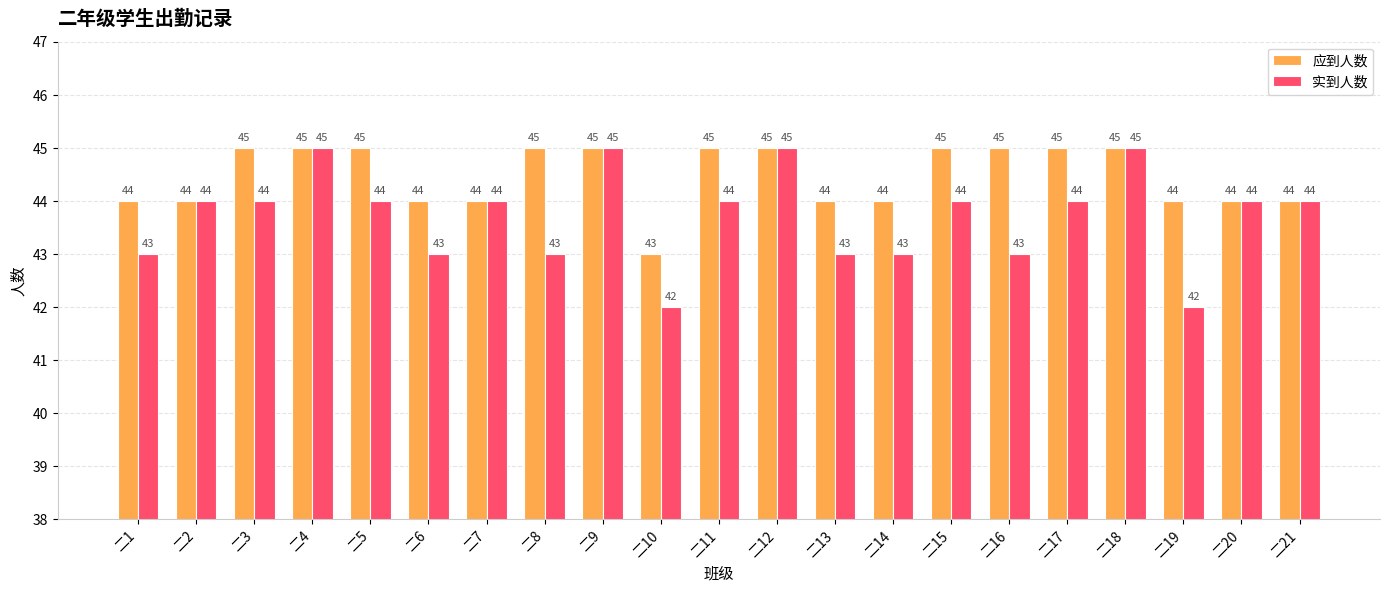

Which series has the largest range (max minus min)?

实到人数